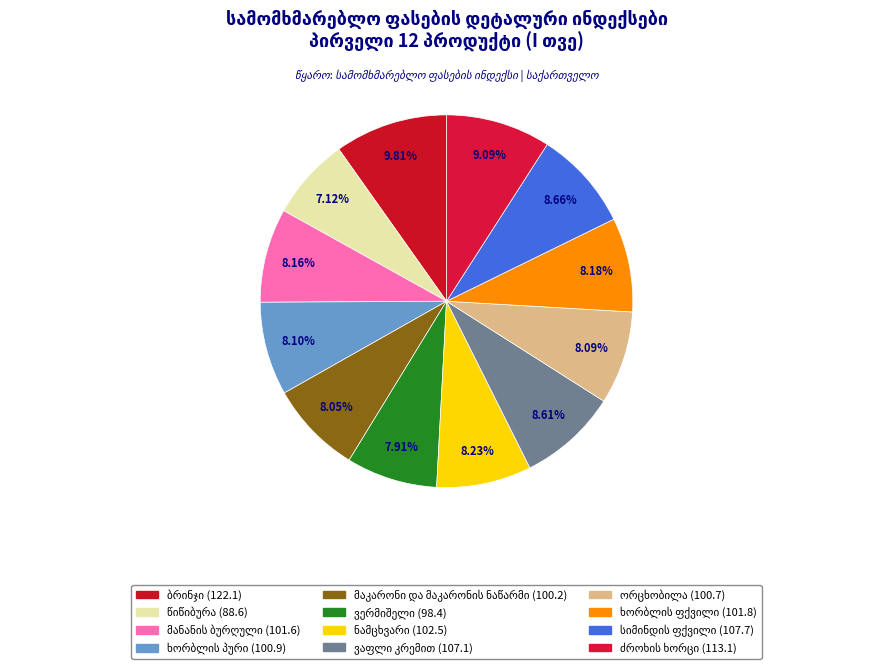

Count the number of slices in the pie.

12